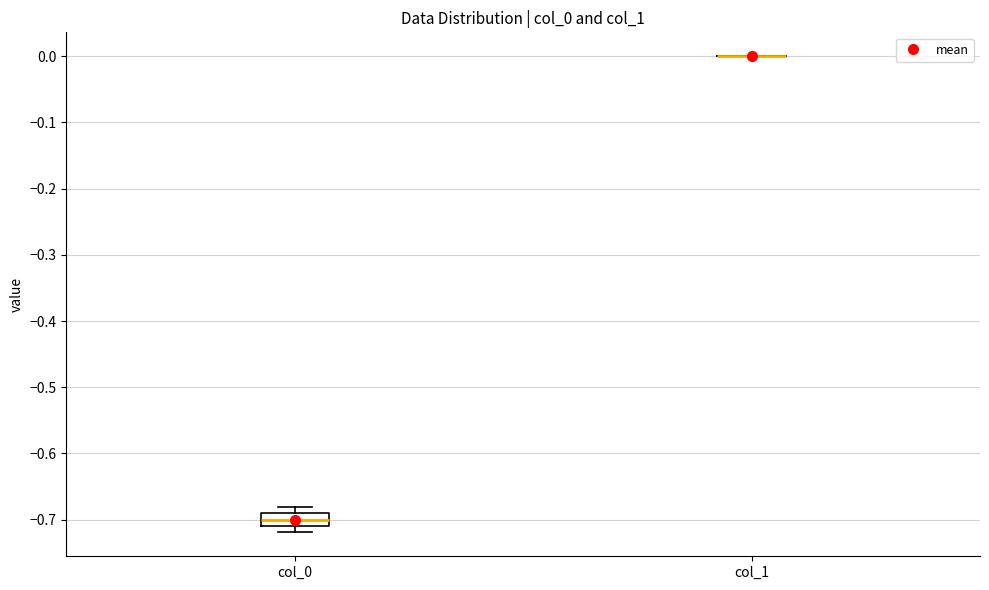

Which box is the tallest, from its lower edge to its upper edge?

col_0